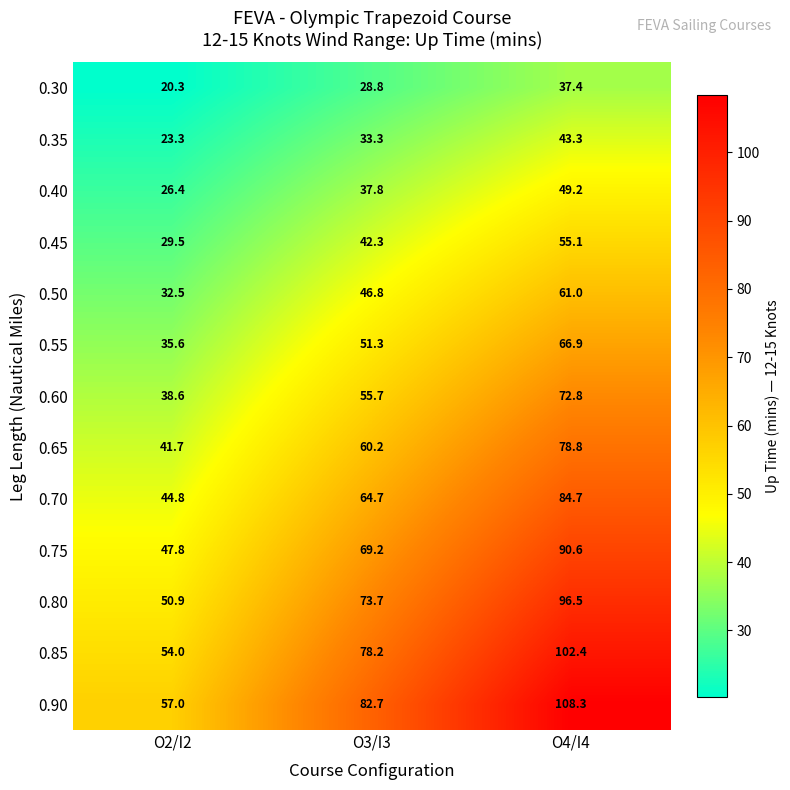

Rank the series at O4/I4 from lowest to highest value.

0.30, 0.35, 0.40, 0.45, 0.50, 0.55, 0.60, 0.65, 0.70, 0.75, 0.80, 0.85, 0.90